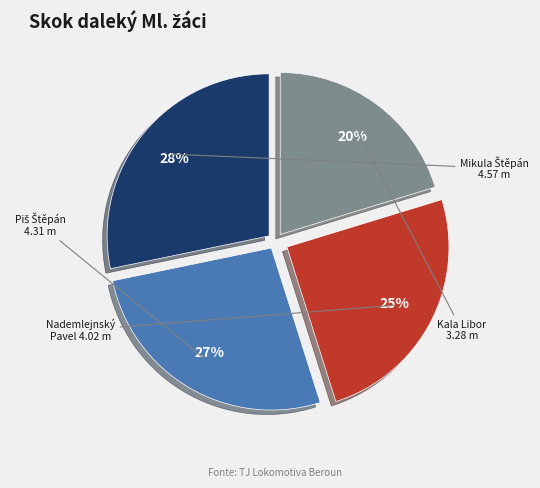

What is the ratio of the value at Kala Libor to the value at Mikula Štěpán?

0.7